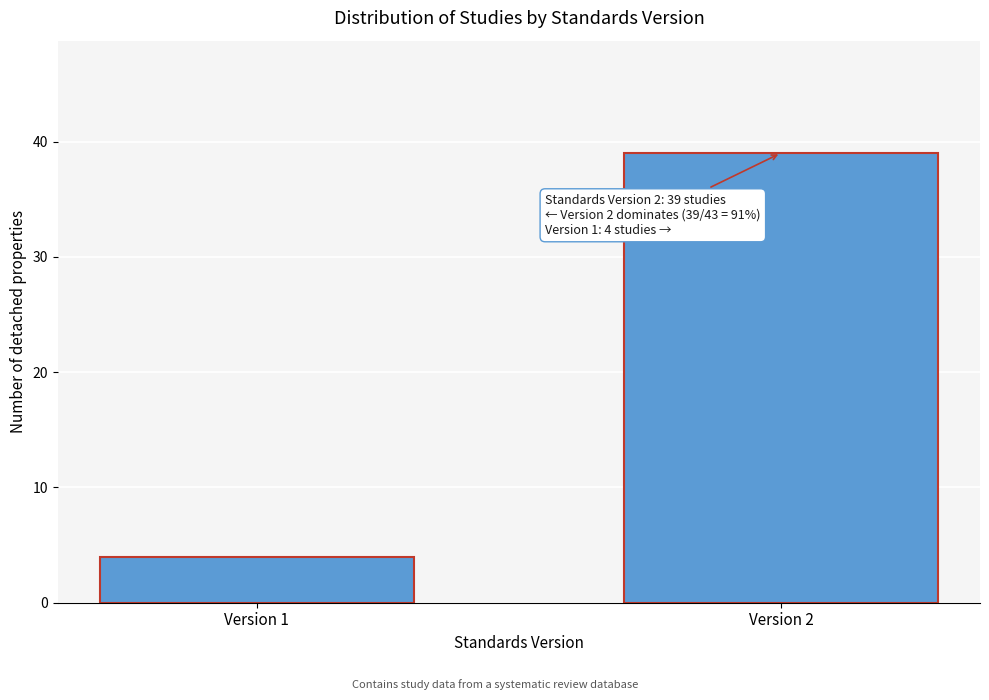

Reading left to right, what are all the values shown in this chart?

4	39